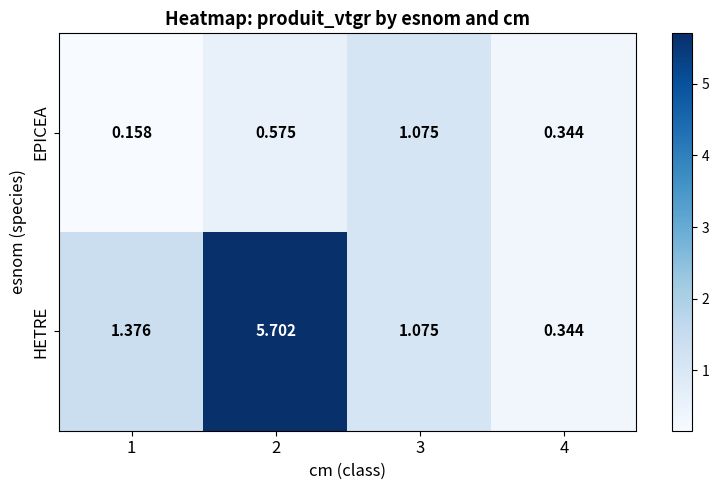

Which series has the largest range (max minus min)?

HETRE